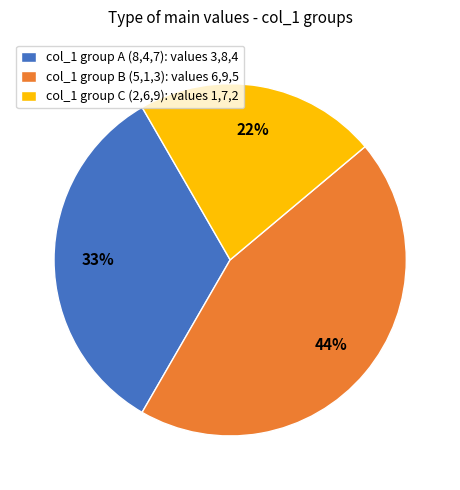

Which slice is the largest?

col_1 group B (5,1,3): values 6,9,5